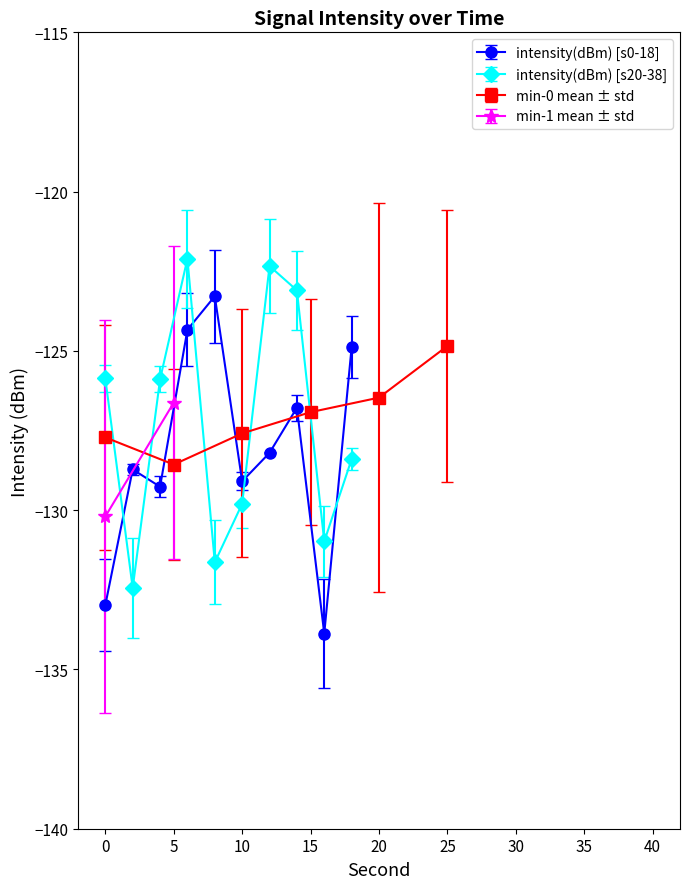

After their last crossing, which series has the higher values: intensity(dBm) [s20-38] or intensity(dBm) [s0-18]?

intensity(dBm) [s0-18]